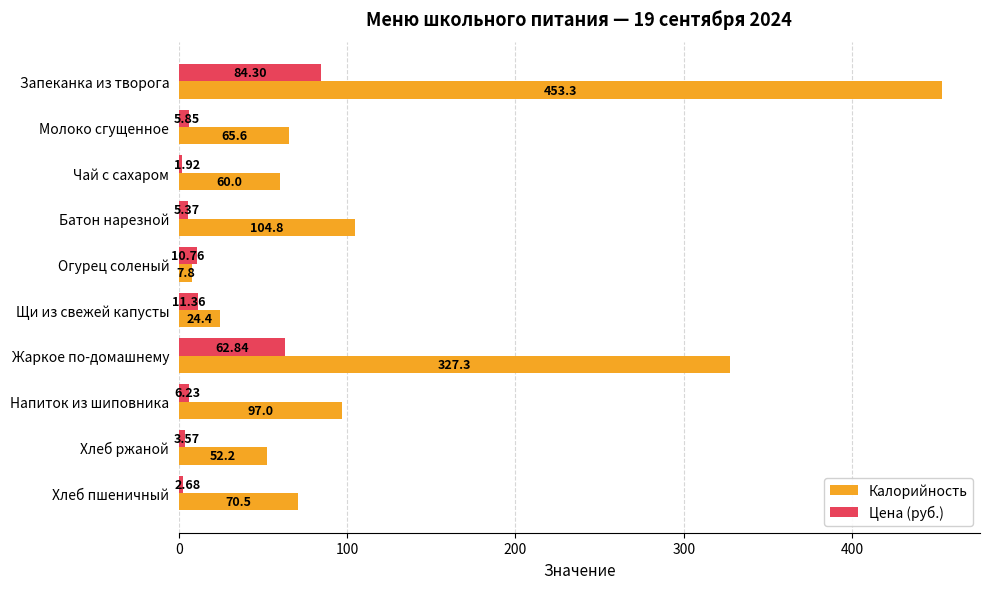

How many data points does each series have?

10